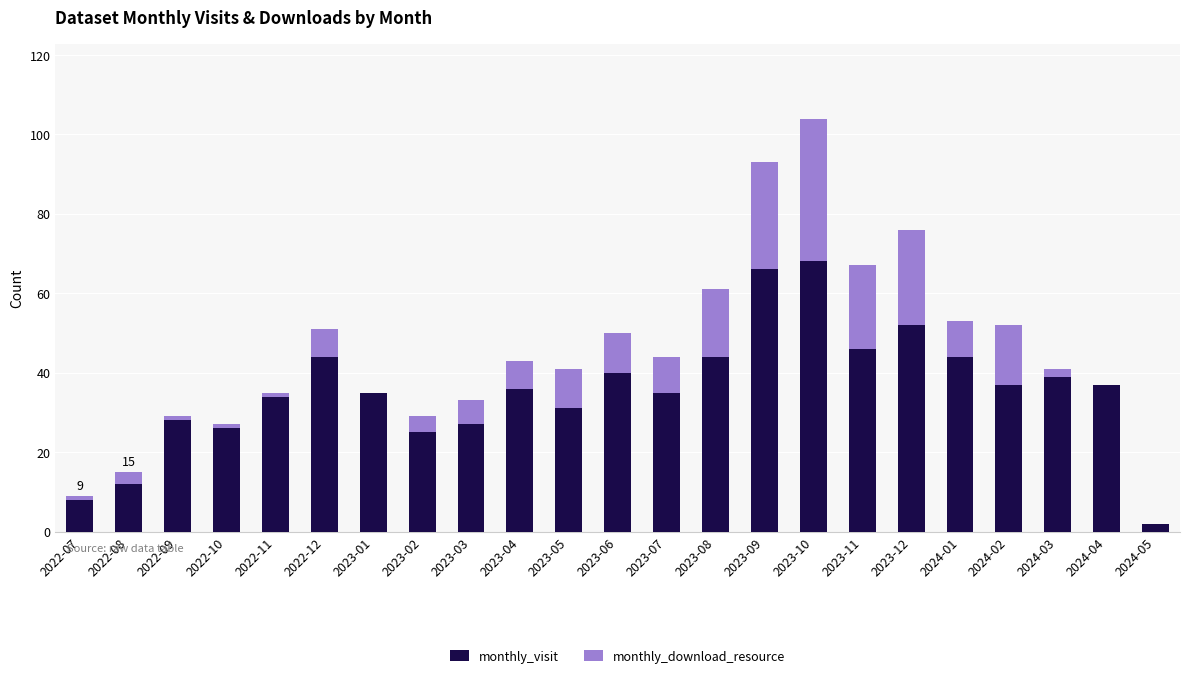

Is it true that monthly_visit equals 36 at 2023-04?

True